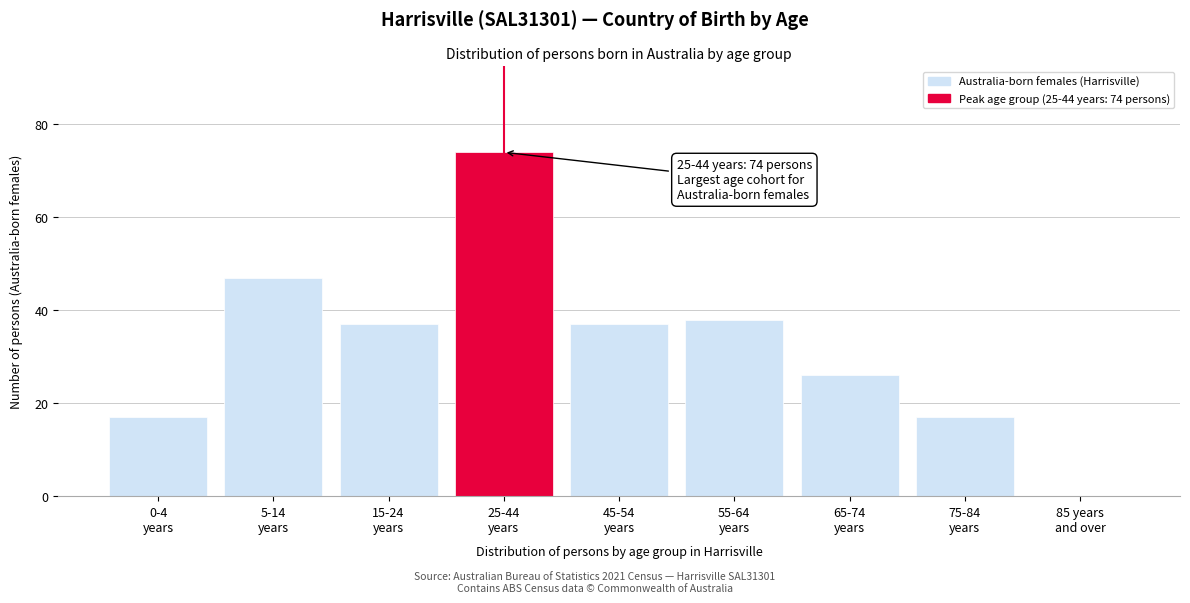

What is the sum of all values?

293